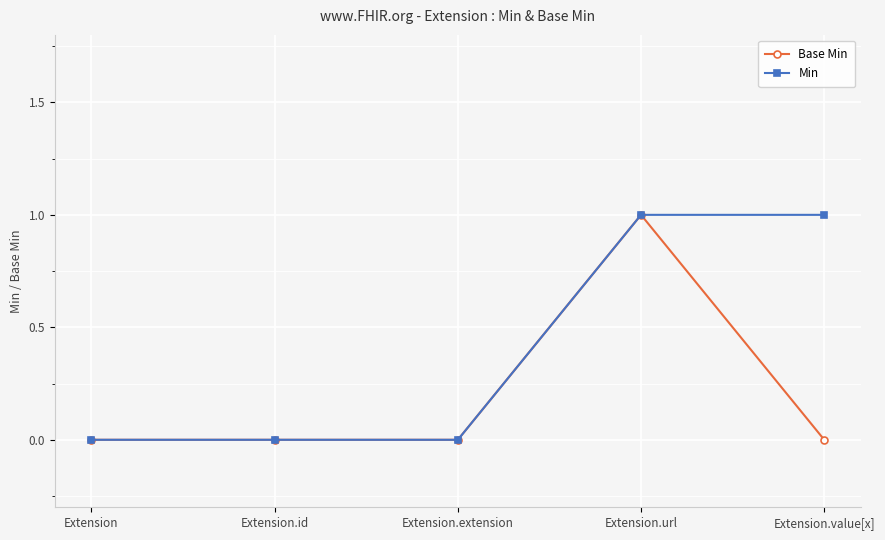

Rank the series by their average value, from highest to lowest.

Min, Base Min